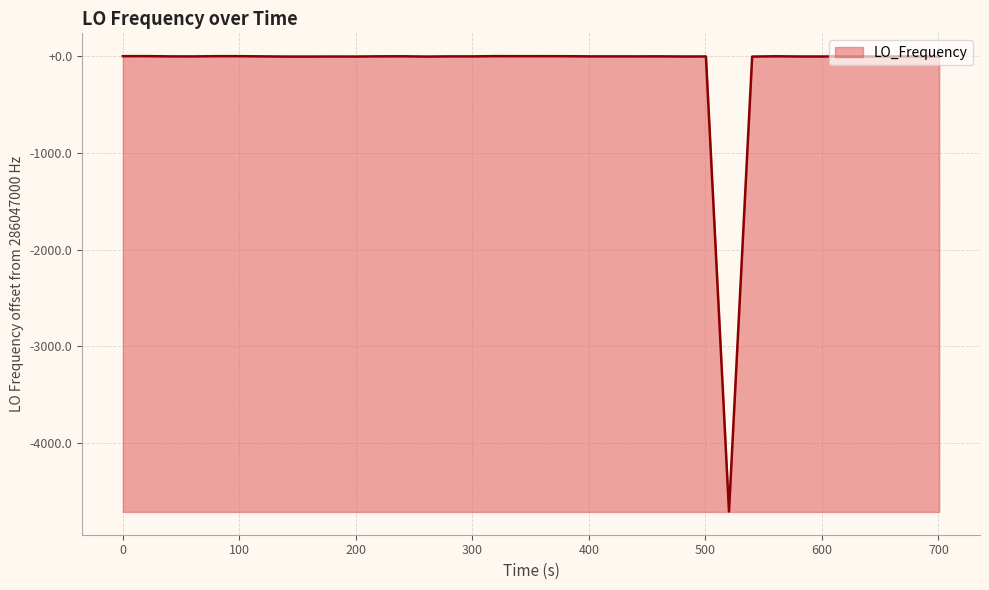

Does the chart have visible grid lines?

Yes